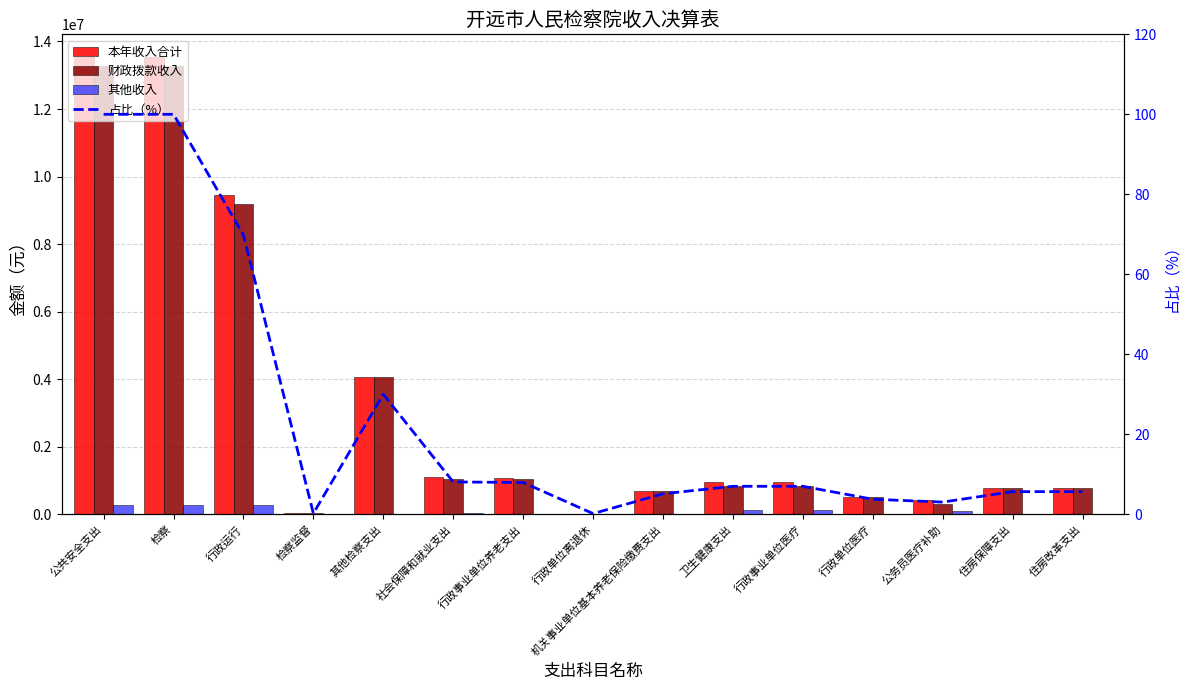

Which category has the highest value in the 其他收入 series?

公共安全支出